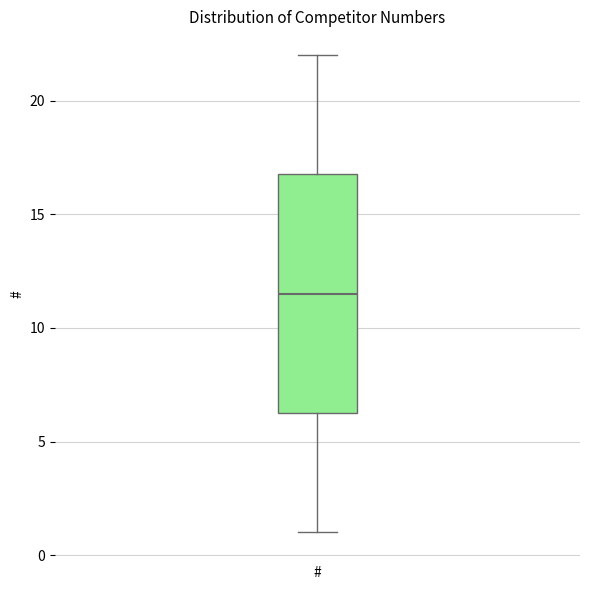

Transcribe this box plot: give where the median line is, the range the box spans, and where the two whiskers end, as read against the y-axis. The values are not printed on the chart, so give them approximately, as read against the axis.

median 11.5, box 6.5 to 17.0, whiskers 1.0 to 22.0